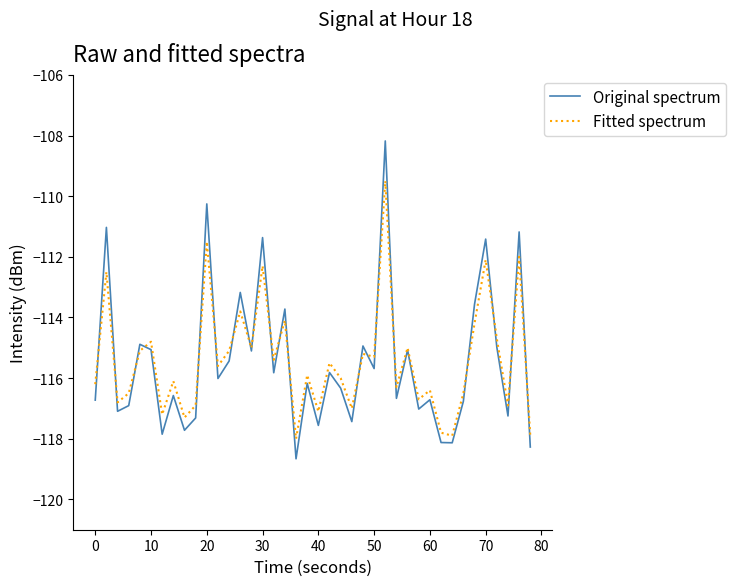

List the series in order of their peak value, lowest first.

Fitted spectrum, Original spectrum